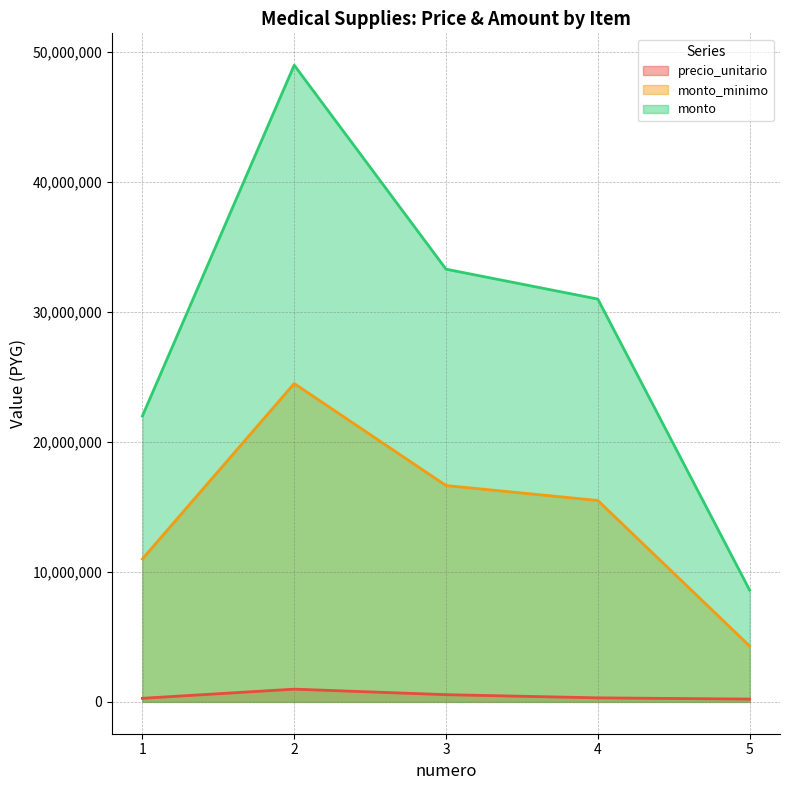

True or false: precio_unitario has more than 0 interior local peaks.

True